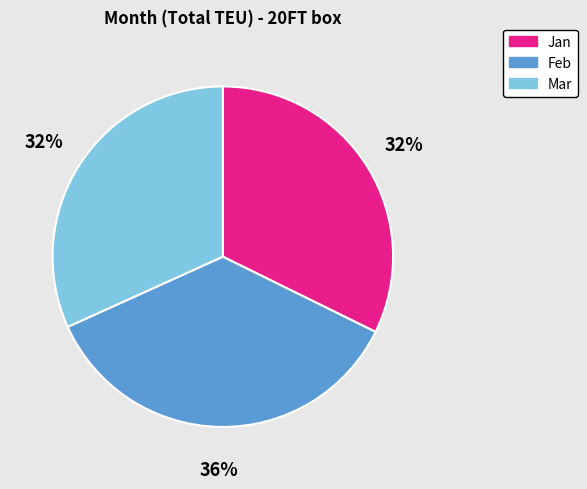

Combined, do Feb and Jan account for over 50%?

Yes